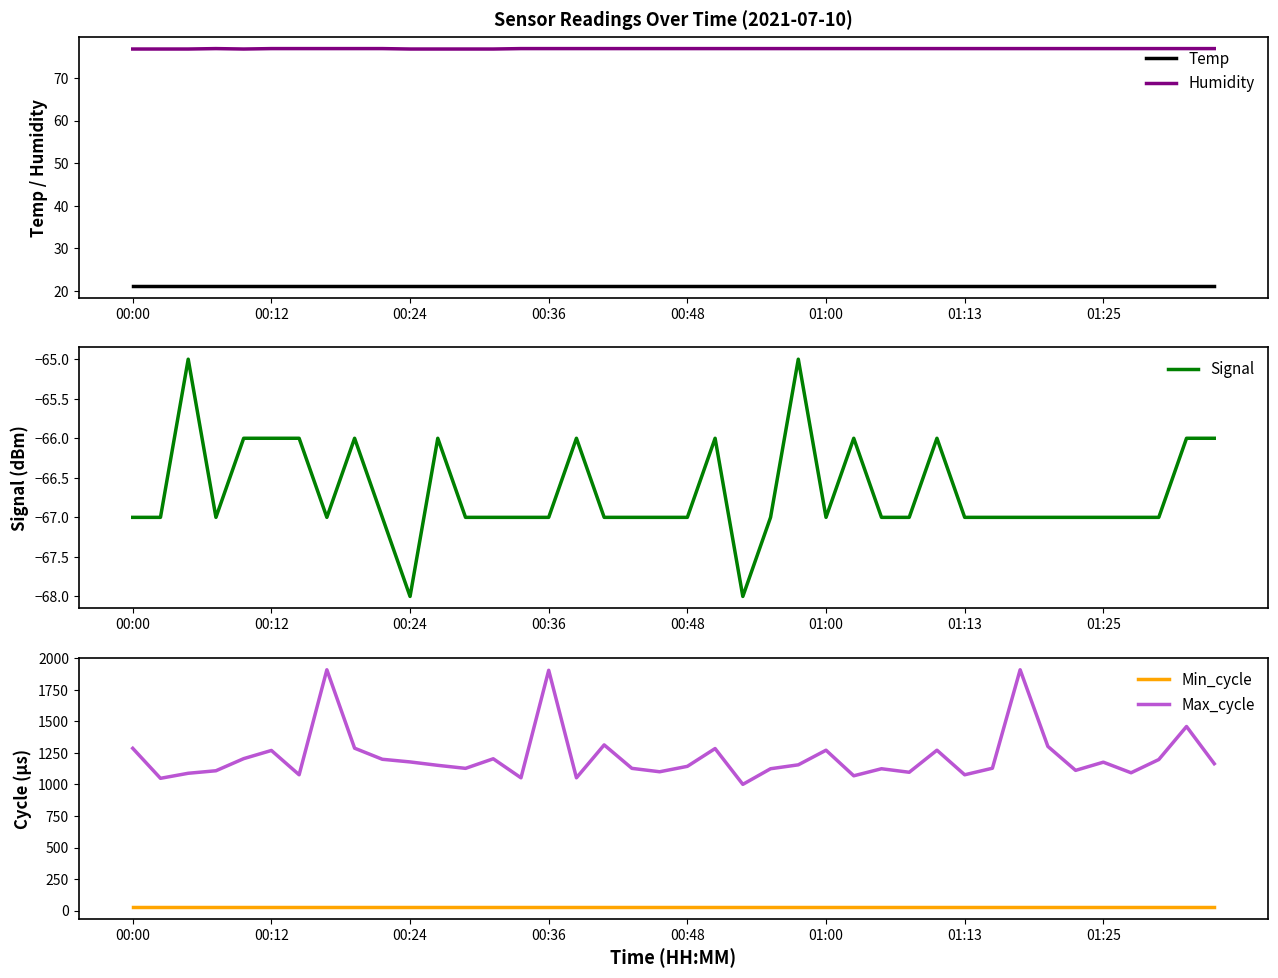

What is the average value of the Max_cycle series?

1222